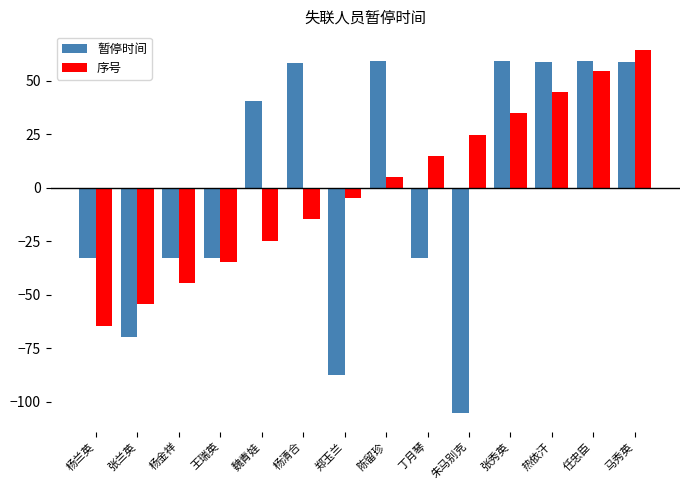

The value of 暂停时间 at 张秀英 is 106.7. True or false?

False